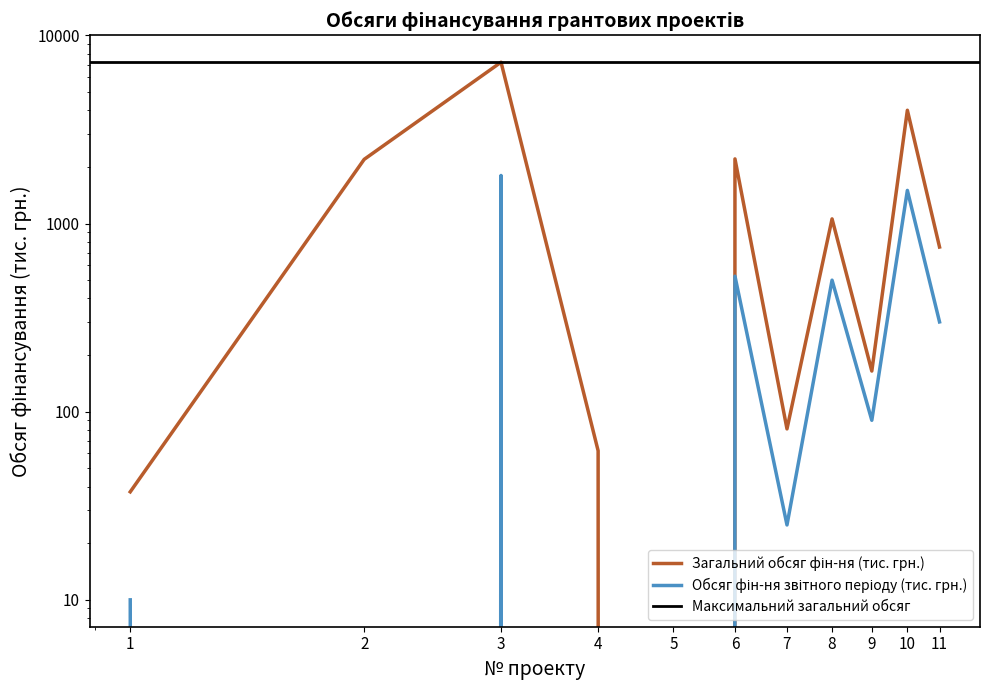

Reading right to left, transcribe all the data shown in this chart.

Загальний обсяг фін-ня (тис. грн.): 11=750.0	10=4000.0	9=164.4	8=1058.5	7=81.0	6=2205.0	5=0.0	4=62.0	3=7200.0	2=2193.0	1=37.5
Обсяг фін-ня звітного періоду (тис. грн.): 11=300.0	10=1500.0	9=90.0	8=500.0	7=25.0	6=525.0	5=0.0	4=0.0	3=1800.0	2=0.0	1=10.0